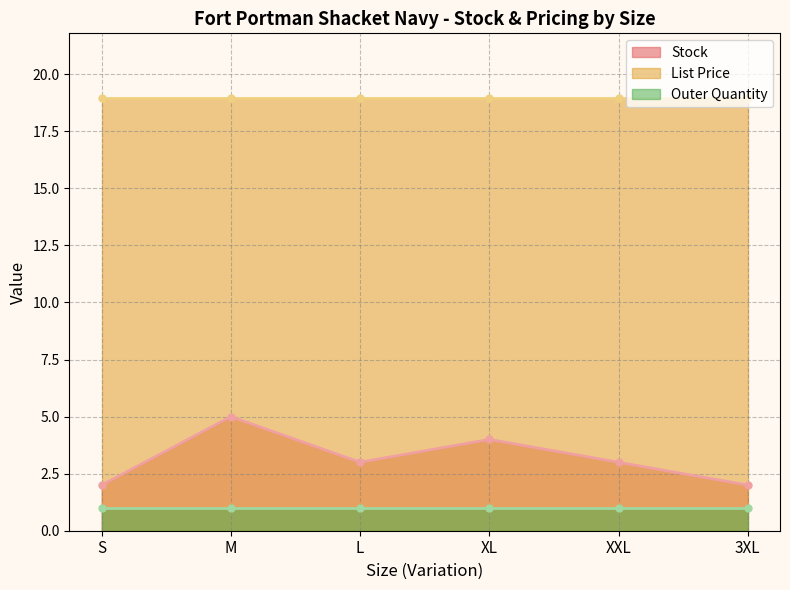

Which series has the largest range (max minus min)?

Stock